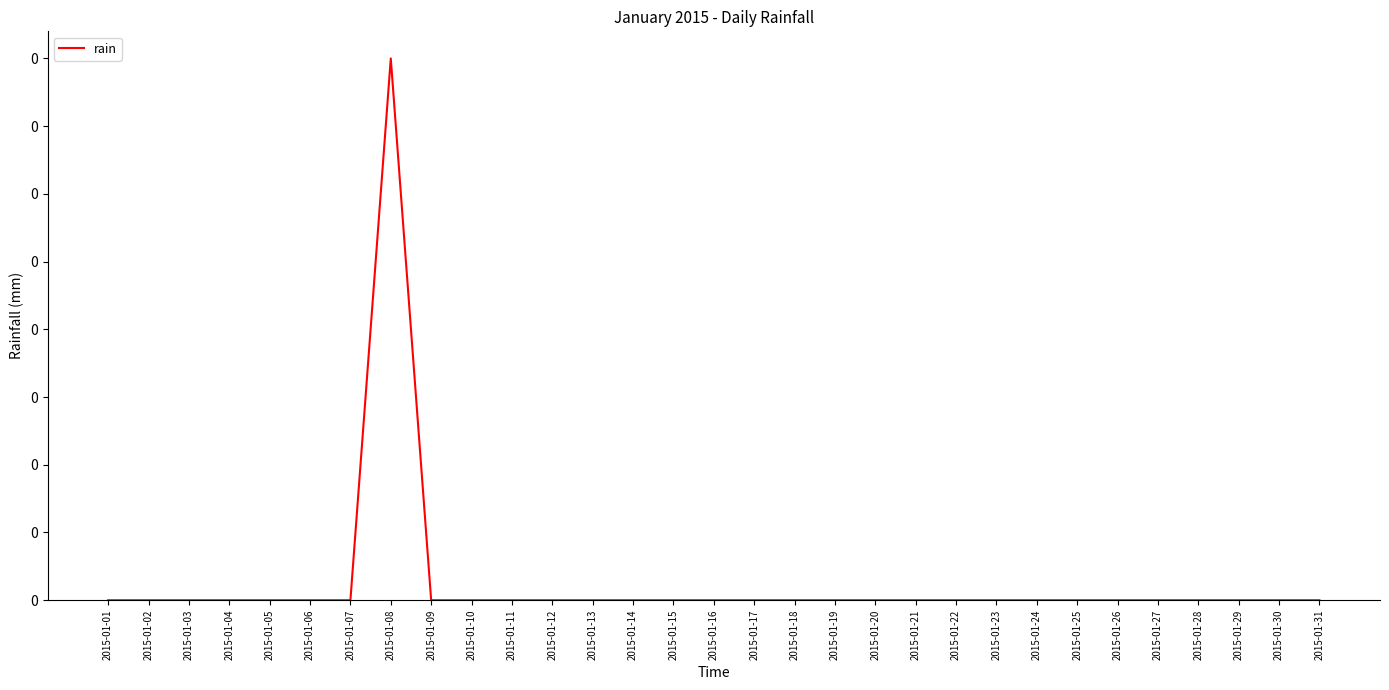

The value at 2015-01-01 is 0.0. True or false?

True